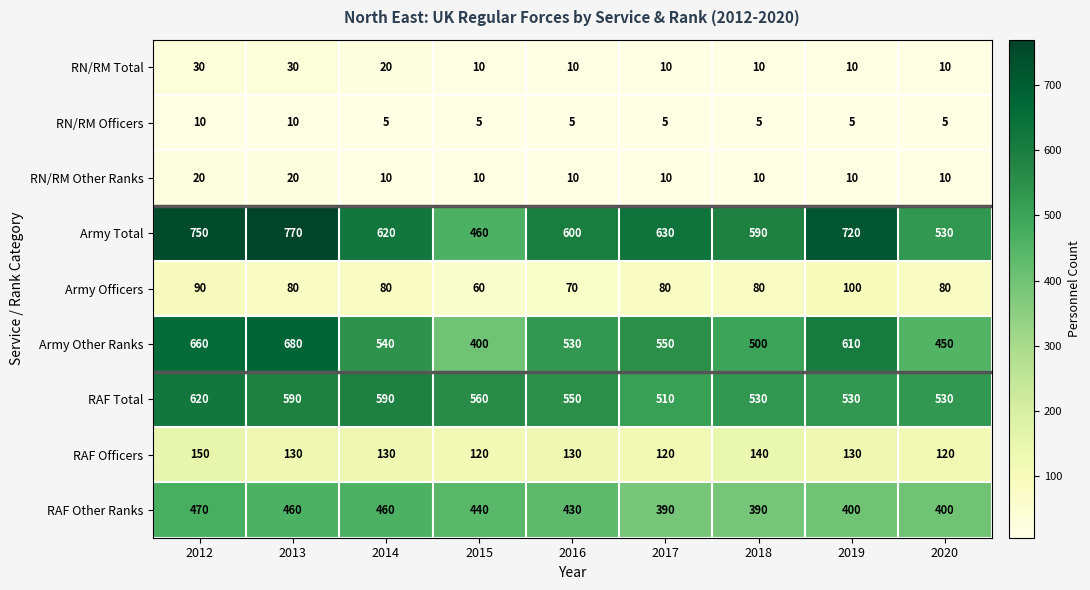

Rank the series at 2012 from highest to lowest value.

Army Total, Army Other Ranks, RAF Total, RAF Other Ranks, RAF Officers, Army Officers, RN/RM Total, RN/RM Other Ranks, RN/RM Officers